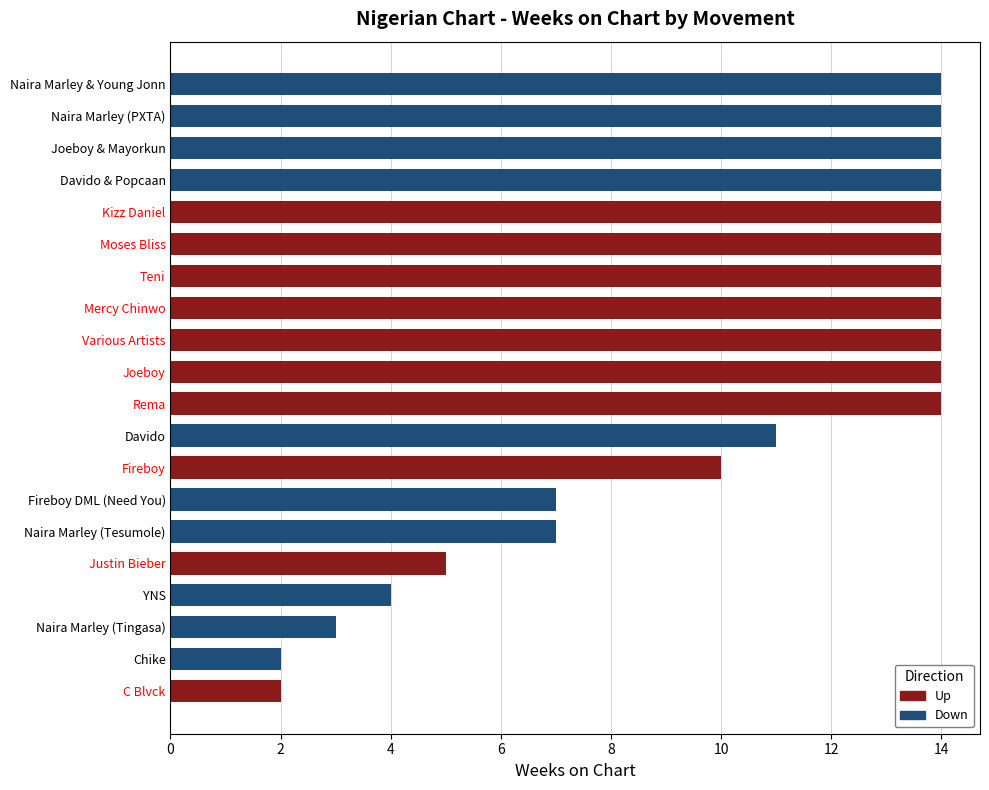

Between Naira Marley (Tingasa) and Fireboy, which is larger?

Fireboy